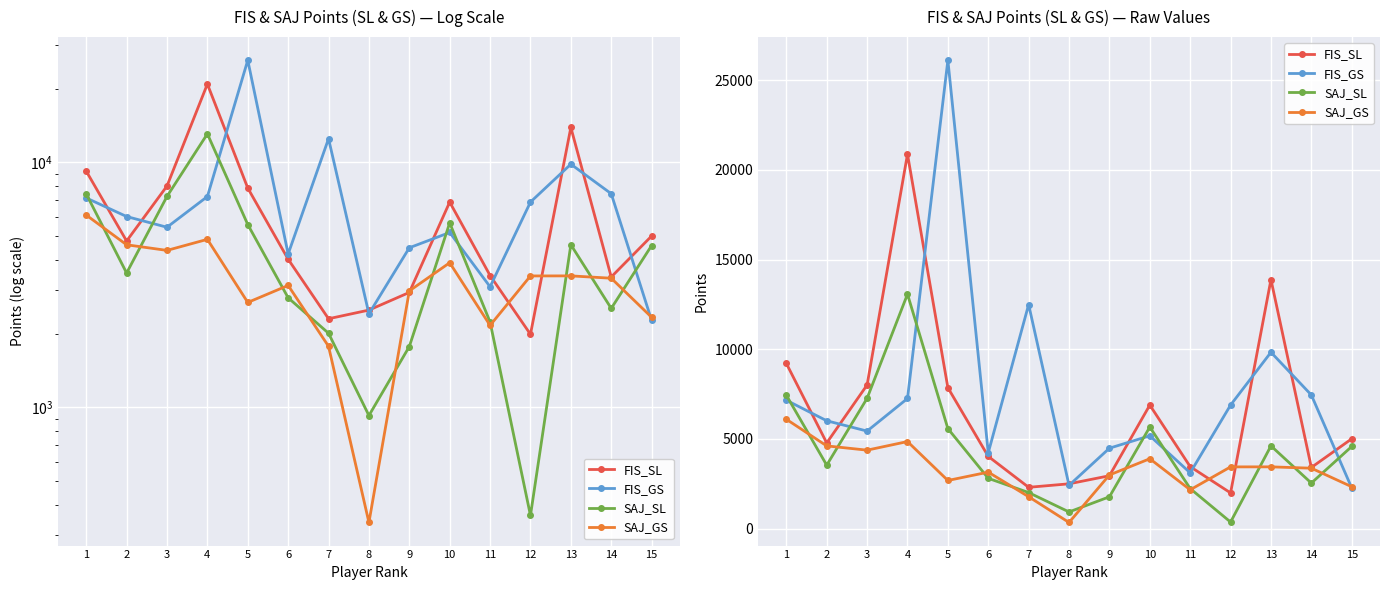

Which category has the highest value in the FIS_SL series?

4